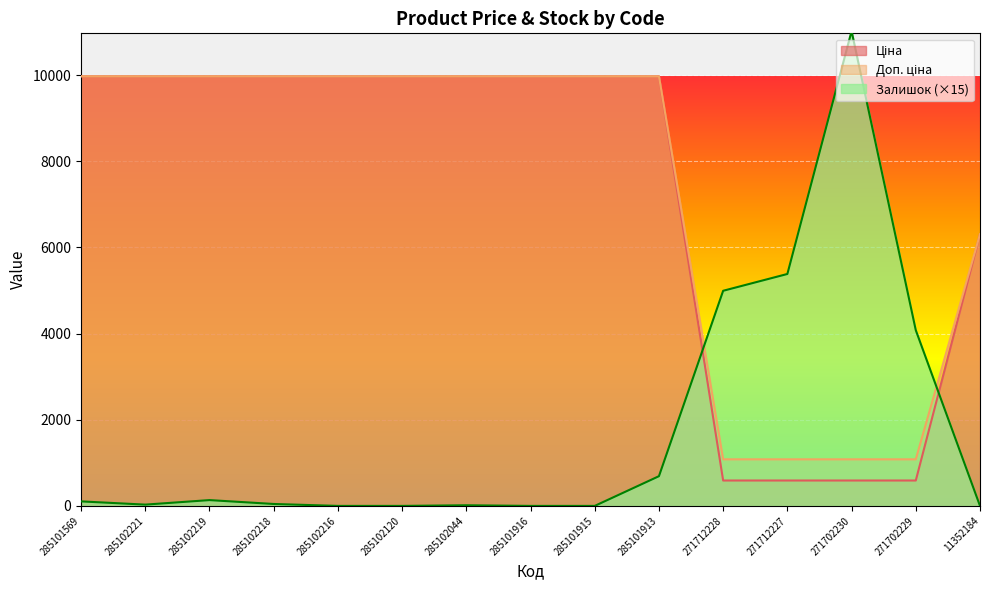

How many categories are shown in the chart?

15